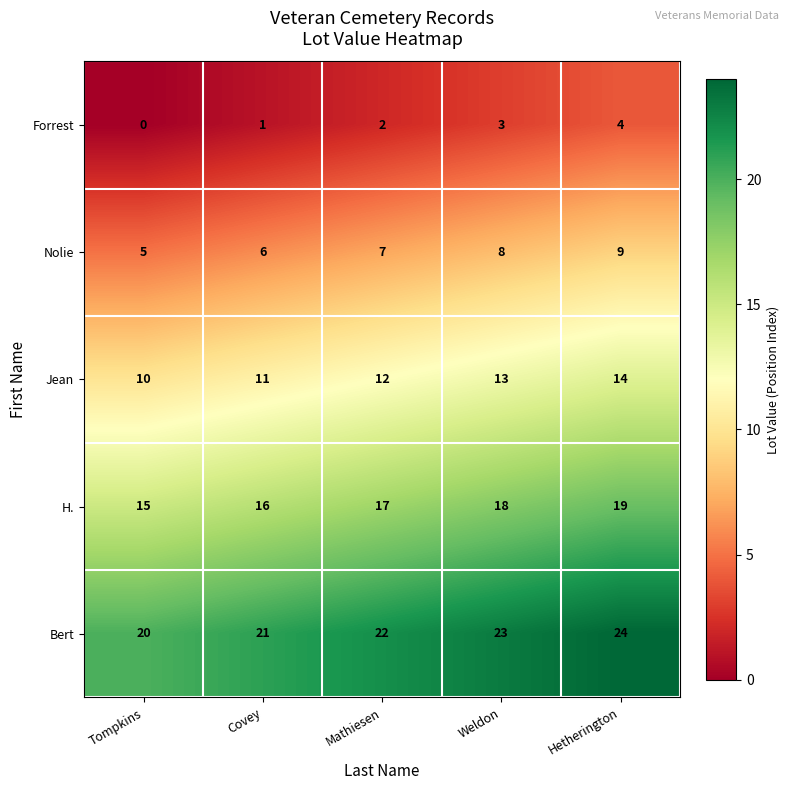

Which label corresponds to the smallest value in the chart?

Tompkins